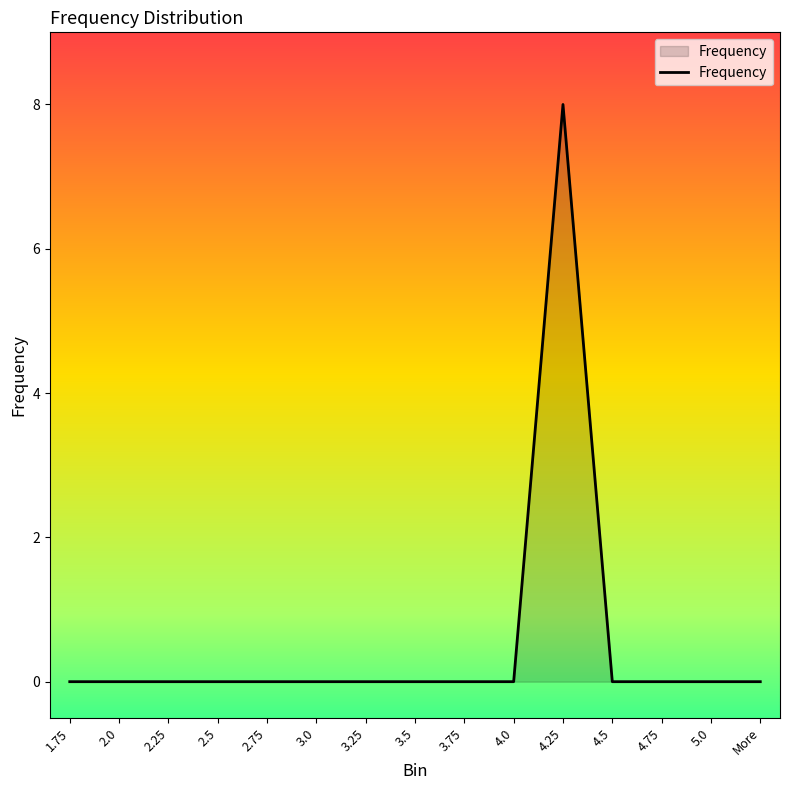

Is it true that the value at 3.0 is -4?

False